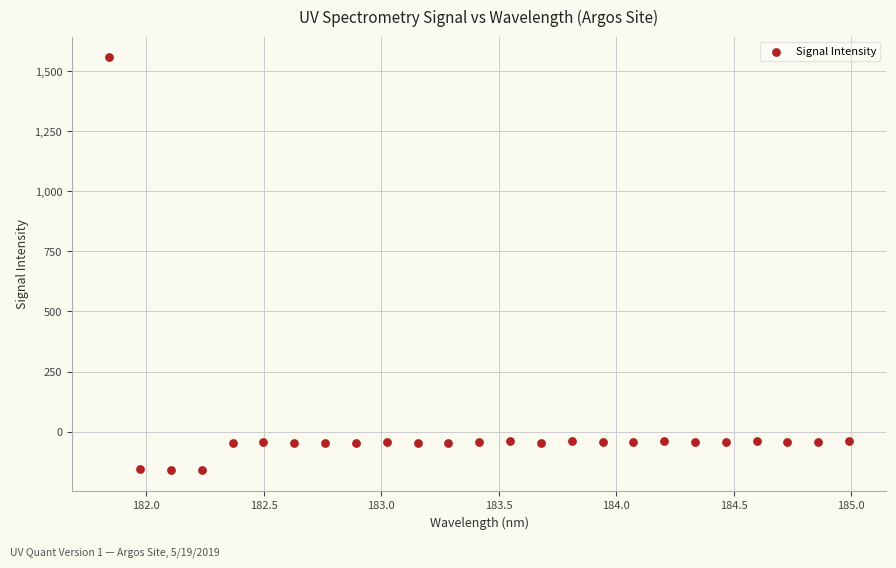

What is the range of X values (max minus min)?

3.1